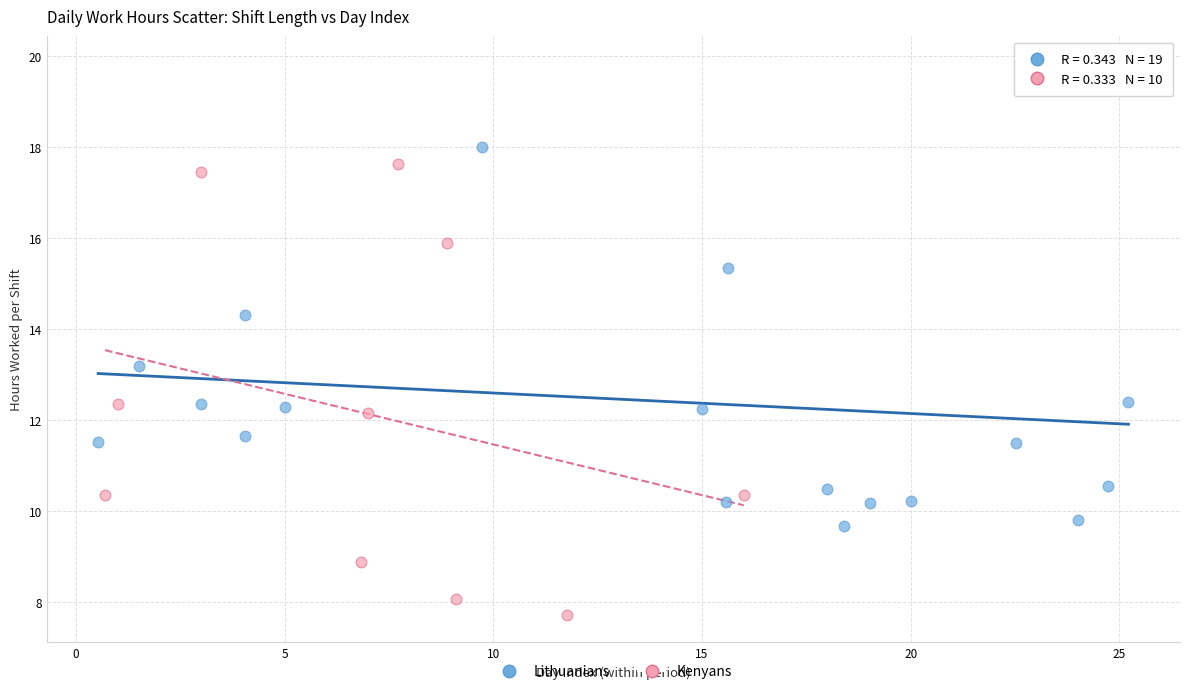

Which series reaches the minimum Y coordinate?

Kenyans